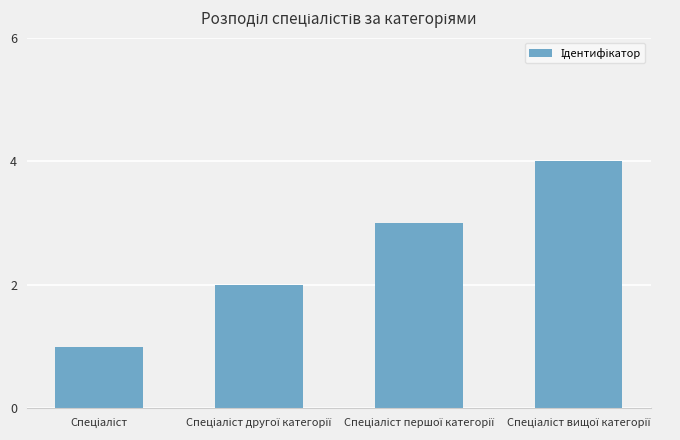

How many data points are less than 3?

2